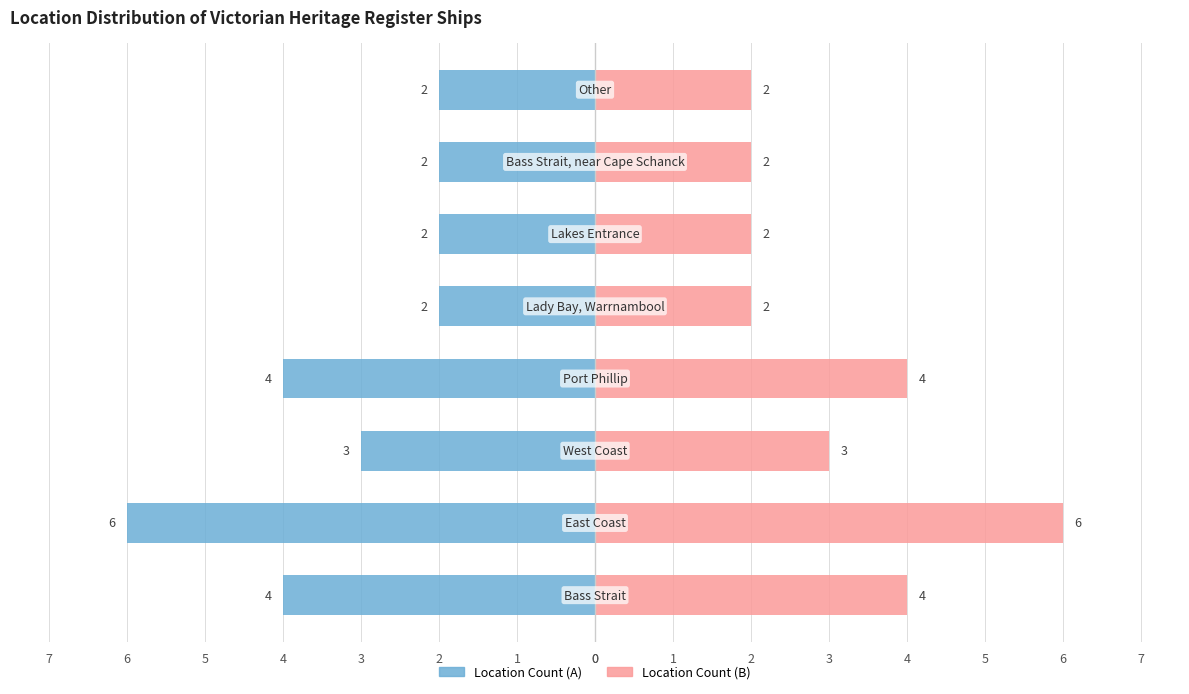

Which series changed the most between 2 and 4?

Location Count (A)